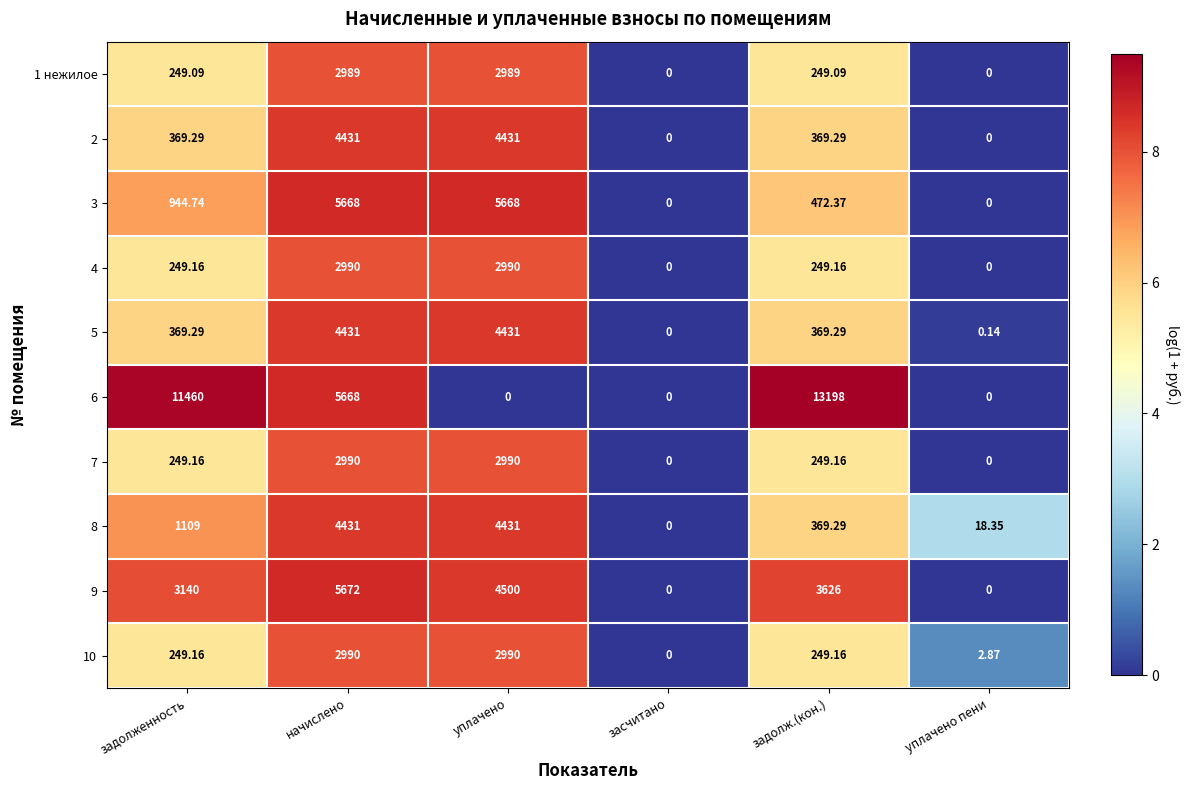

What is the difference between the highest and lowest values at уплачено пени?

18.4